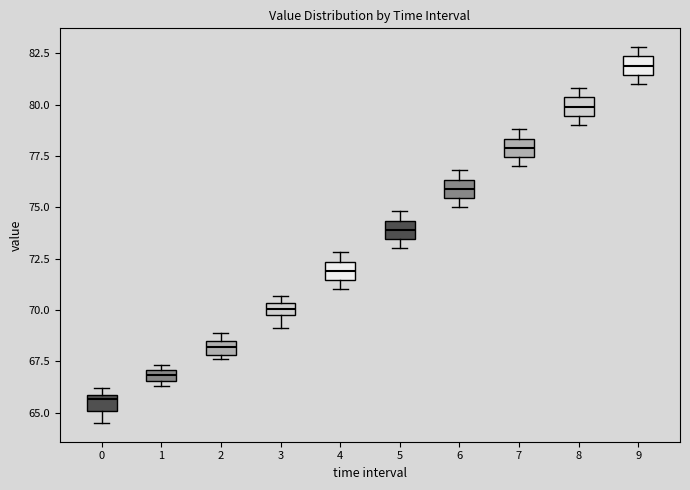

Which box's median line is the lowest?

0